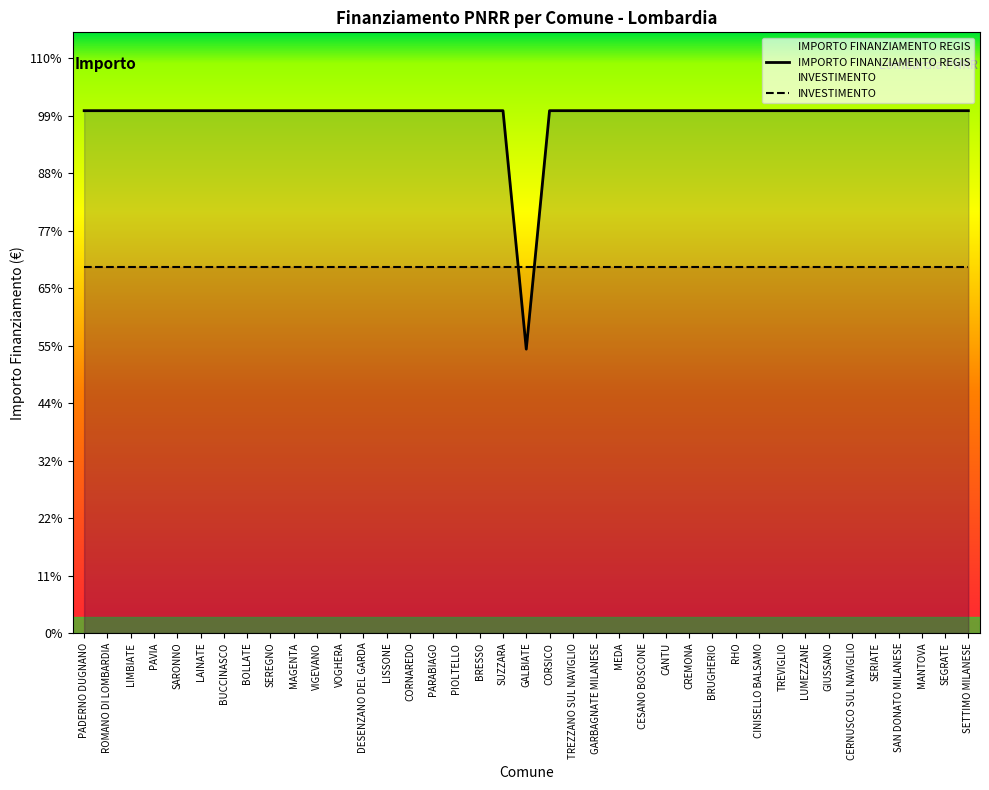

Read the value at SETTIMO MILANESE, to the nearest 10.

59970